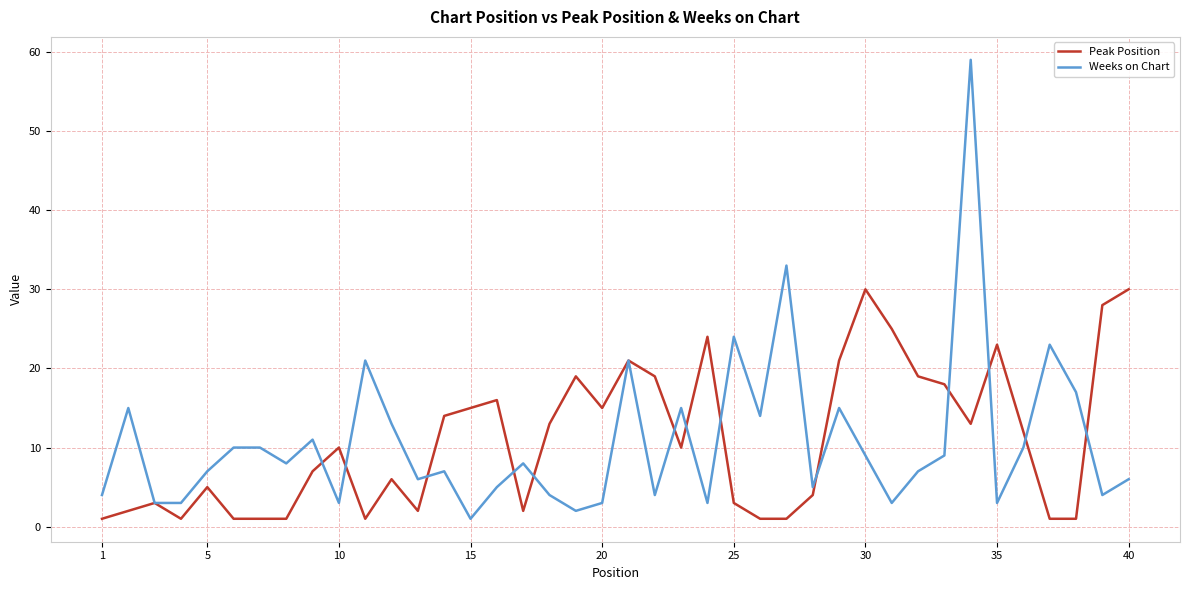

What is the greatest value displayed?

59